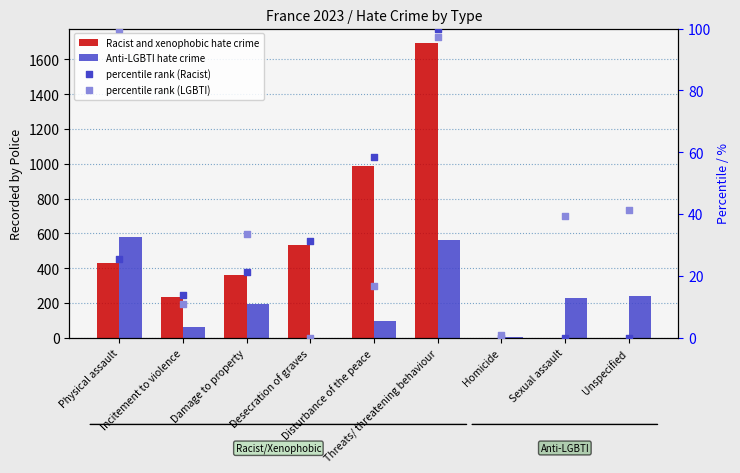

At how many categories does at least one series exceed 531?

3